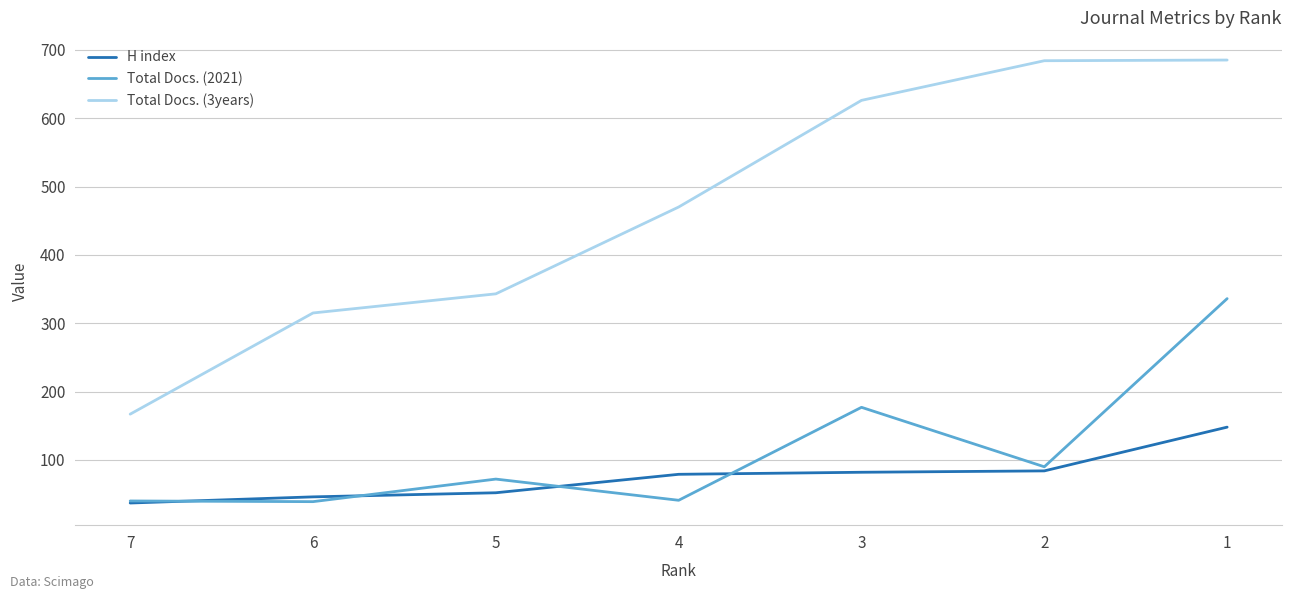

True or false: H index and Total Docs. (3years) cross at least once.

False